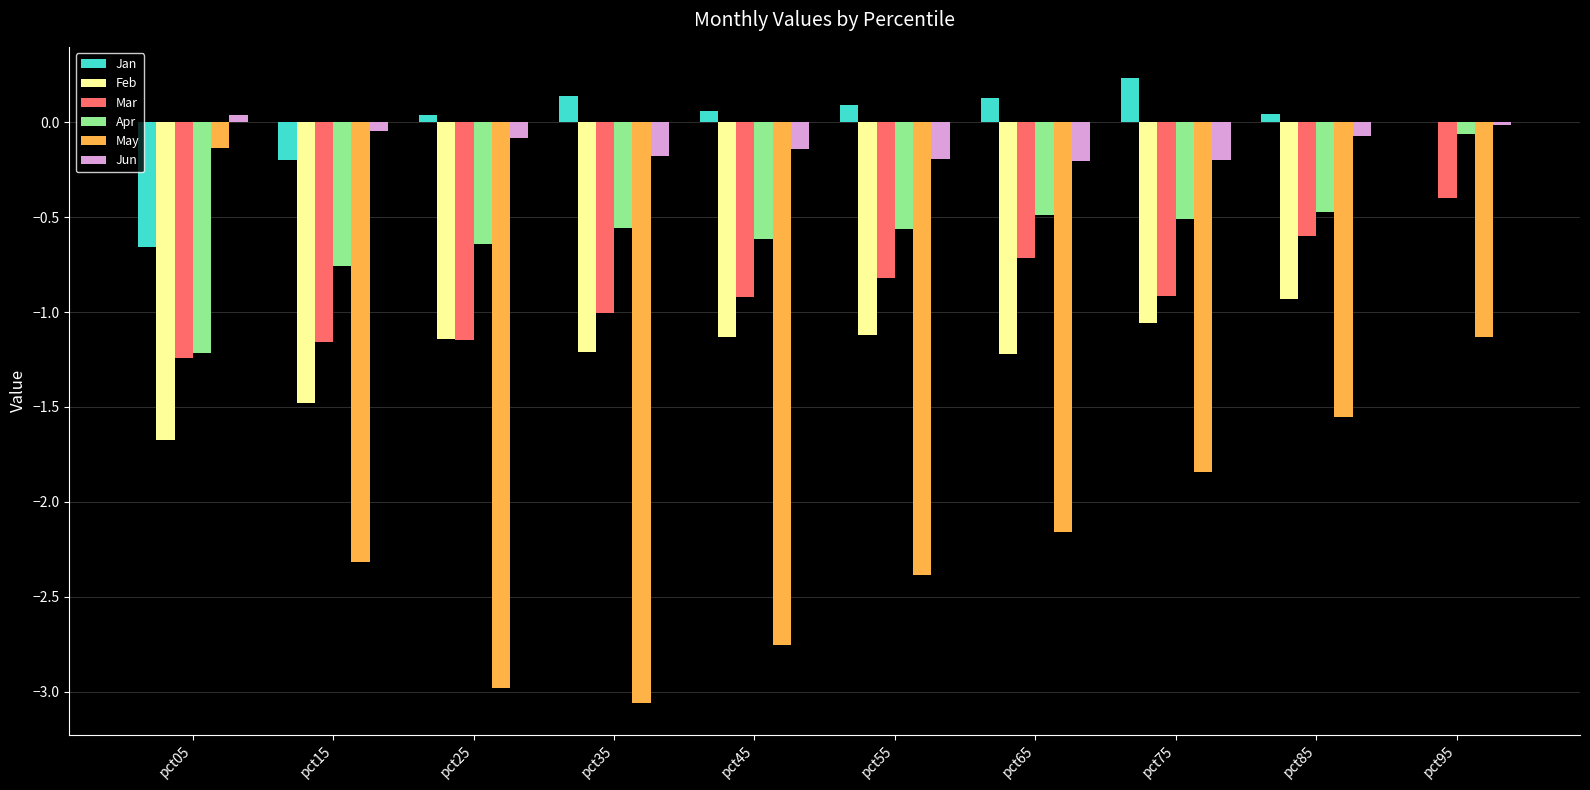

Which series has the largest range (max minus min)?

May